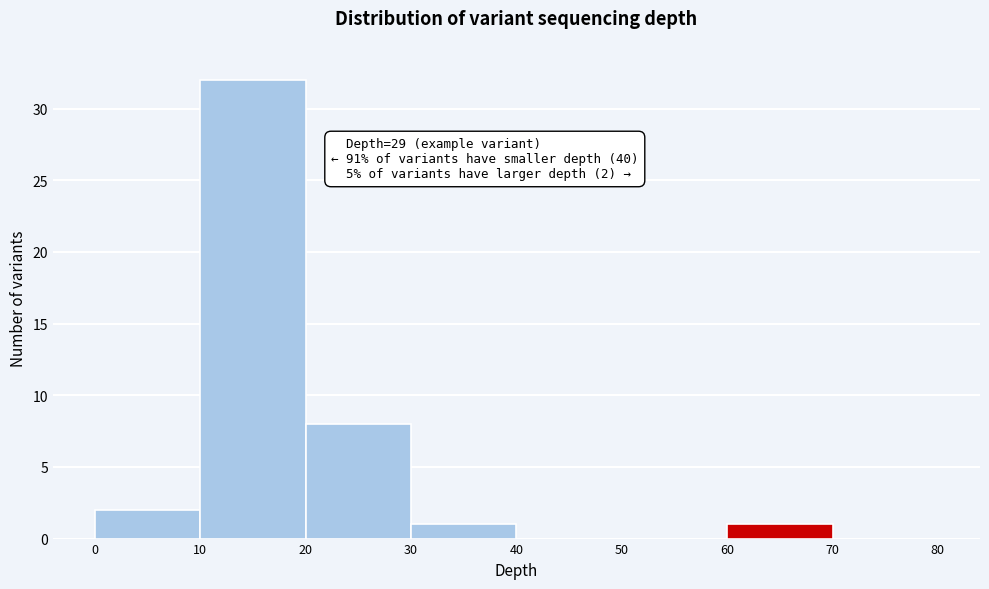

Which range on the x-axis has the tallest bar?

10 to 20